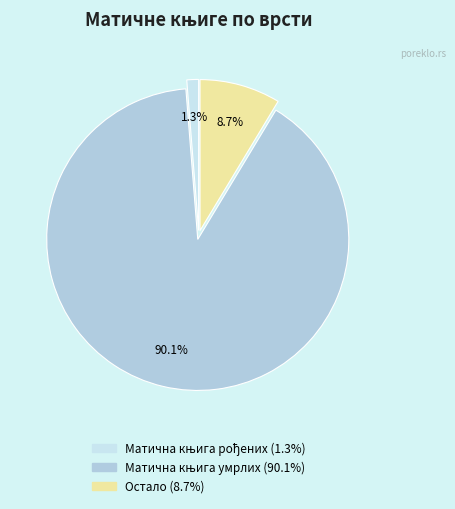

To the nearest percent, what is the average slice percentage?

33%